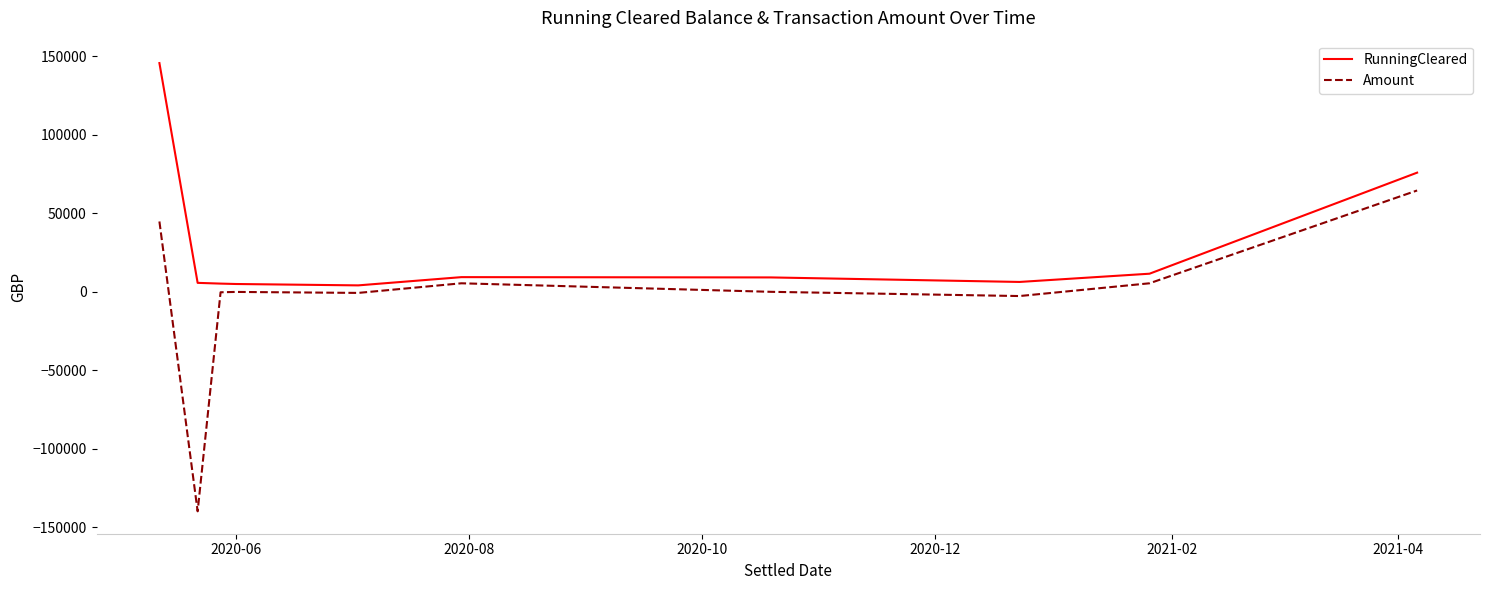

Which series has the widest spread of values?

Amount